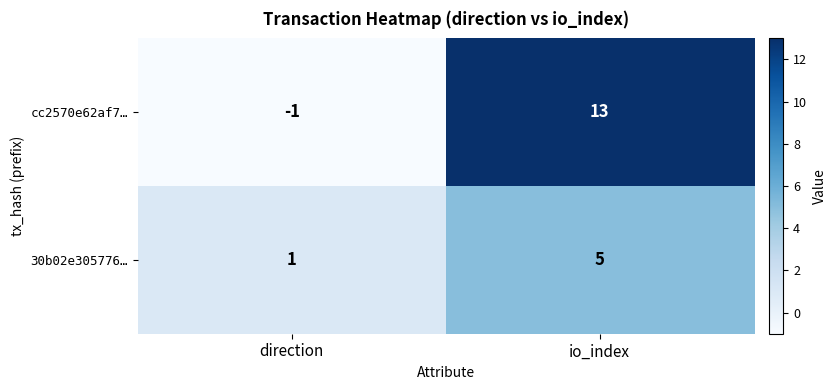

What is the average value of the 30b02e305776… series?

3